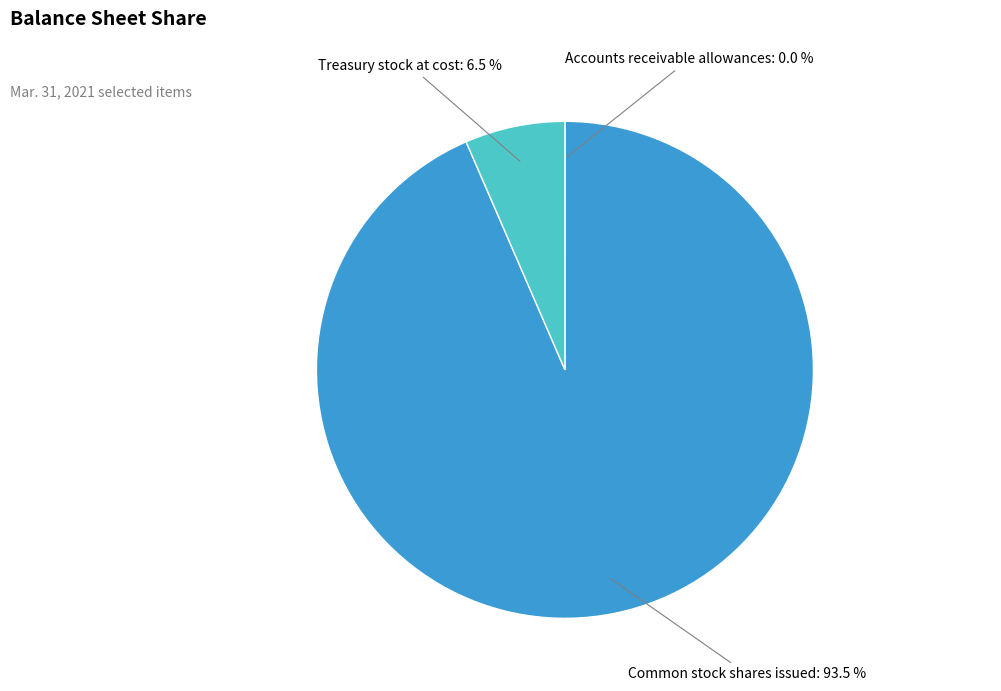

Combined, do Treasury stock at cost: 6.5 % and Common stock shares issued: 93.5 % account for over 50%?

Yes